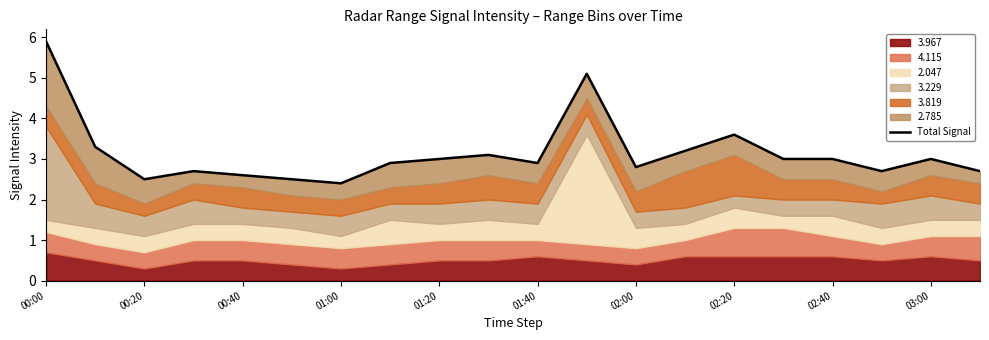

What position from the right is 02:00?

8